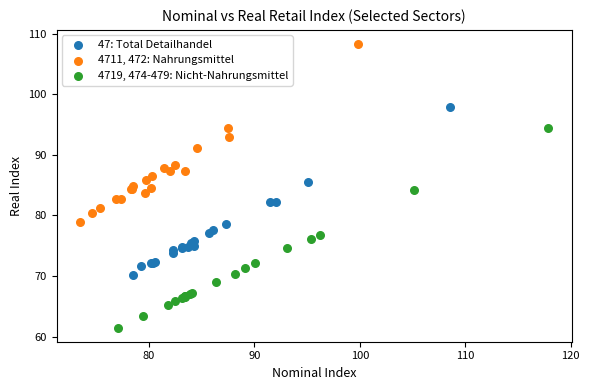

Which series has the largest Y range (max minus min)?

4719, 474-479: Nicht-Nahrungsmittel